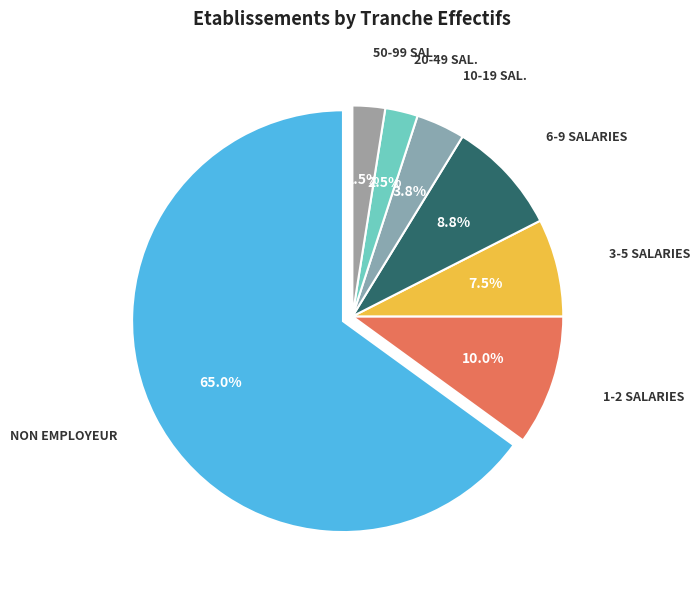

To the nearest percent, what is the difference between the largest and smallest slice percentages?

62%